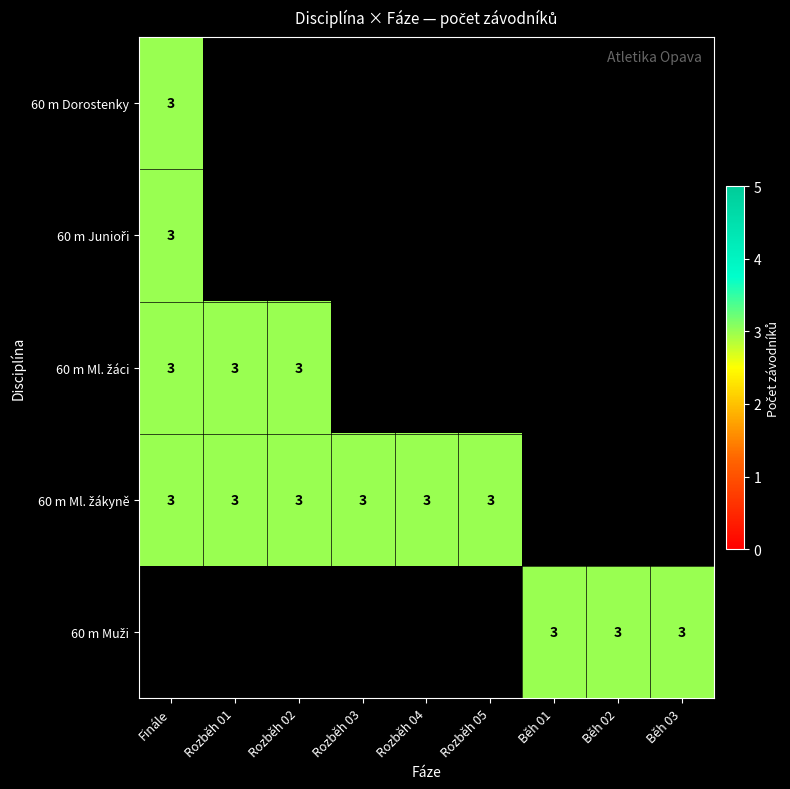

What is the maximum value for 60 m Dorostenky?

3